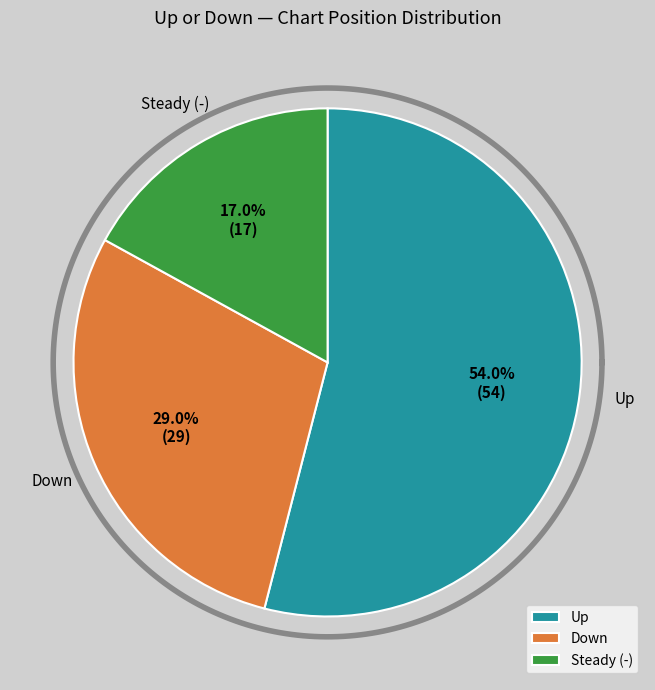

How much of the chart is everything except up?

46.0%